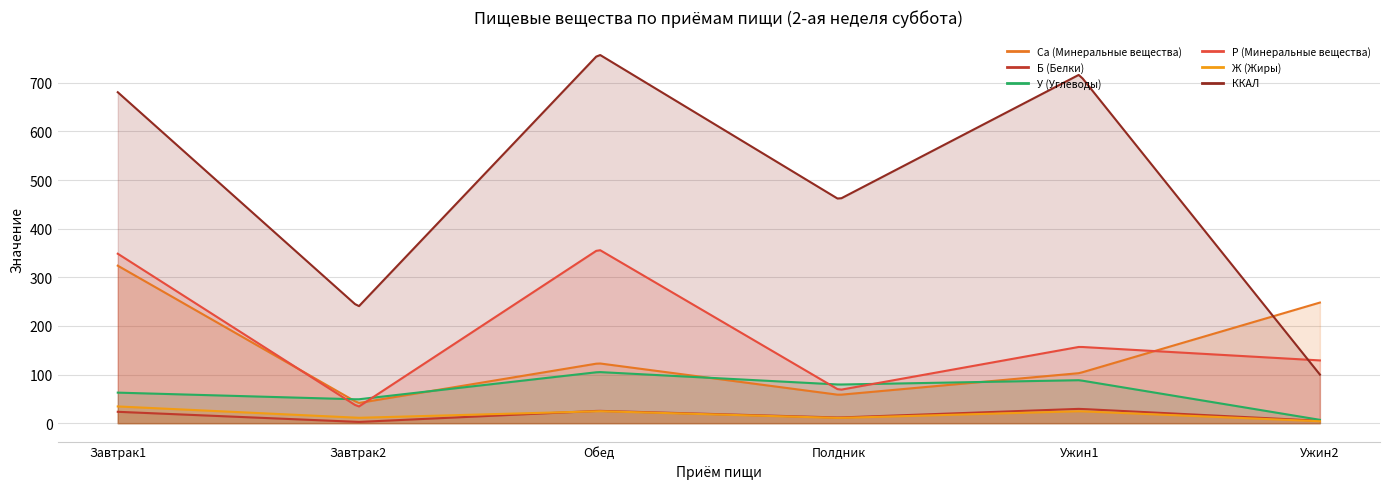

True or false: Б (Белки) and Р (Минеральные вещества) cross at least once.

False